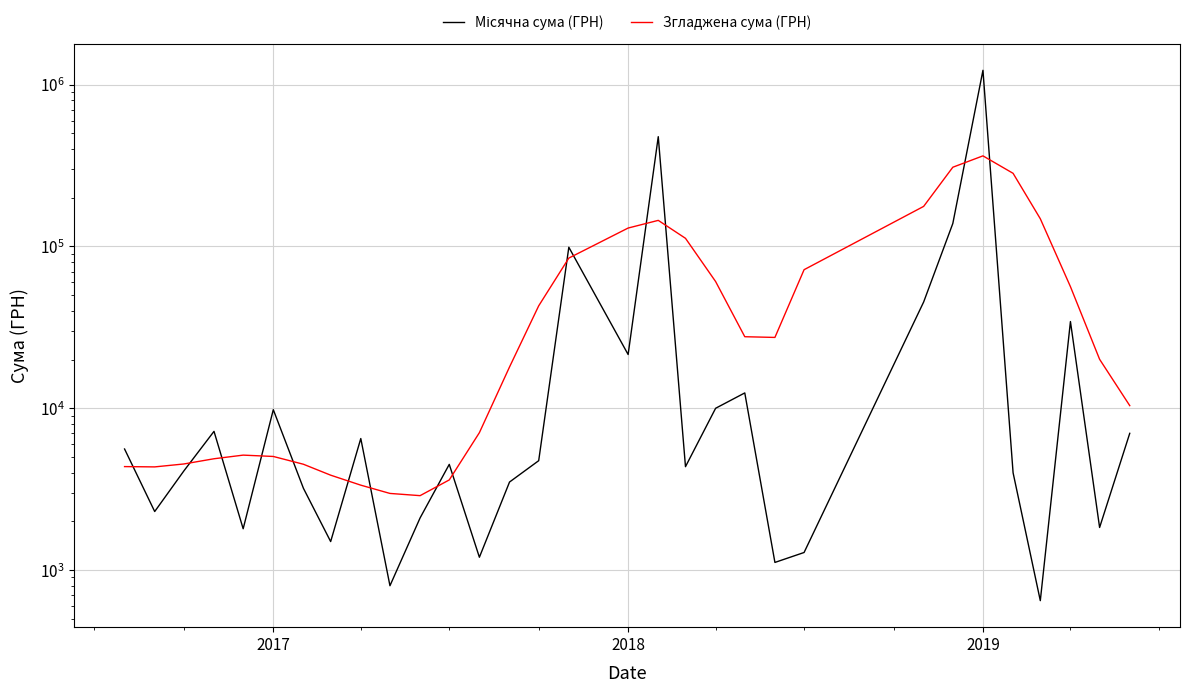

Is it true that Місячна сума (ГРН) equals 159970.8 at 15?

False